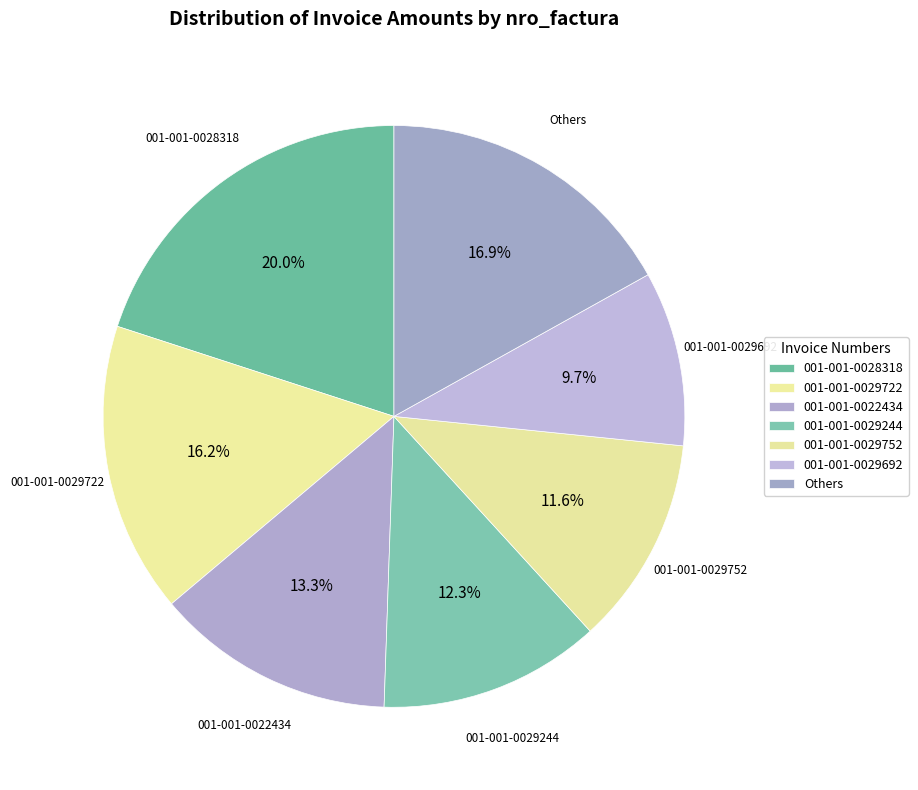

To the nearest percent, what is the difference between the 001-001-0028318 and 001-001-0029722 slice percentages?

4%